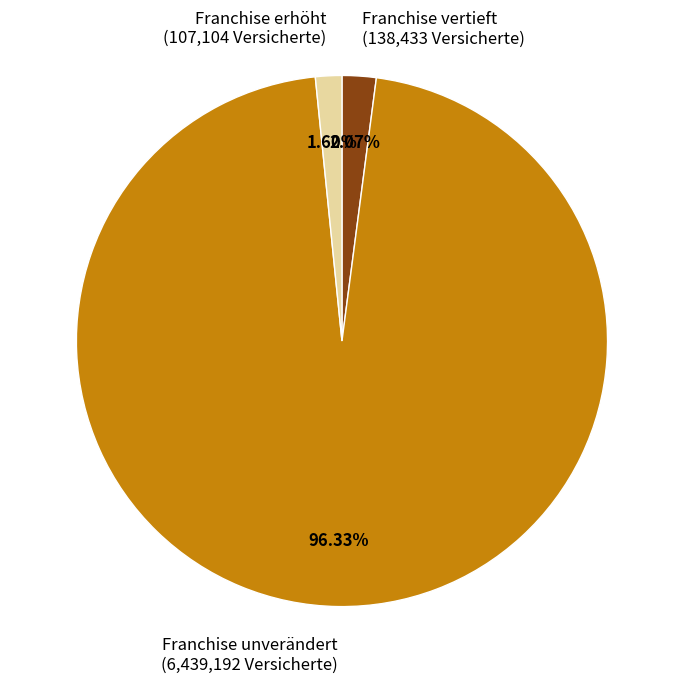

How many slices are in this pie chart?

3